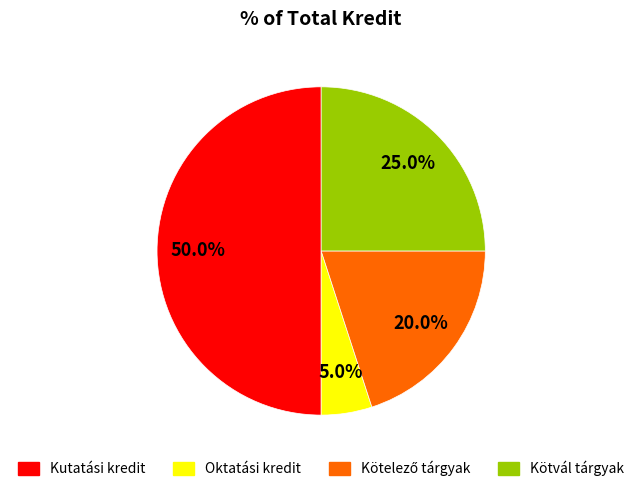

Count the number of slices in the pie.

4